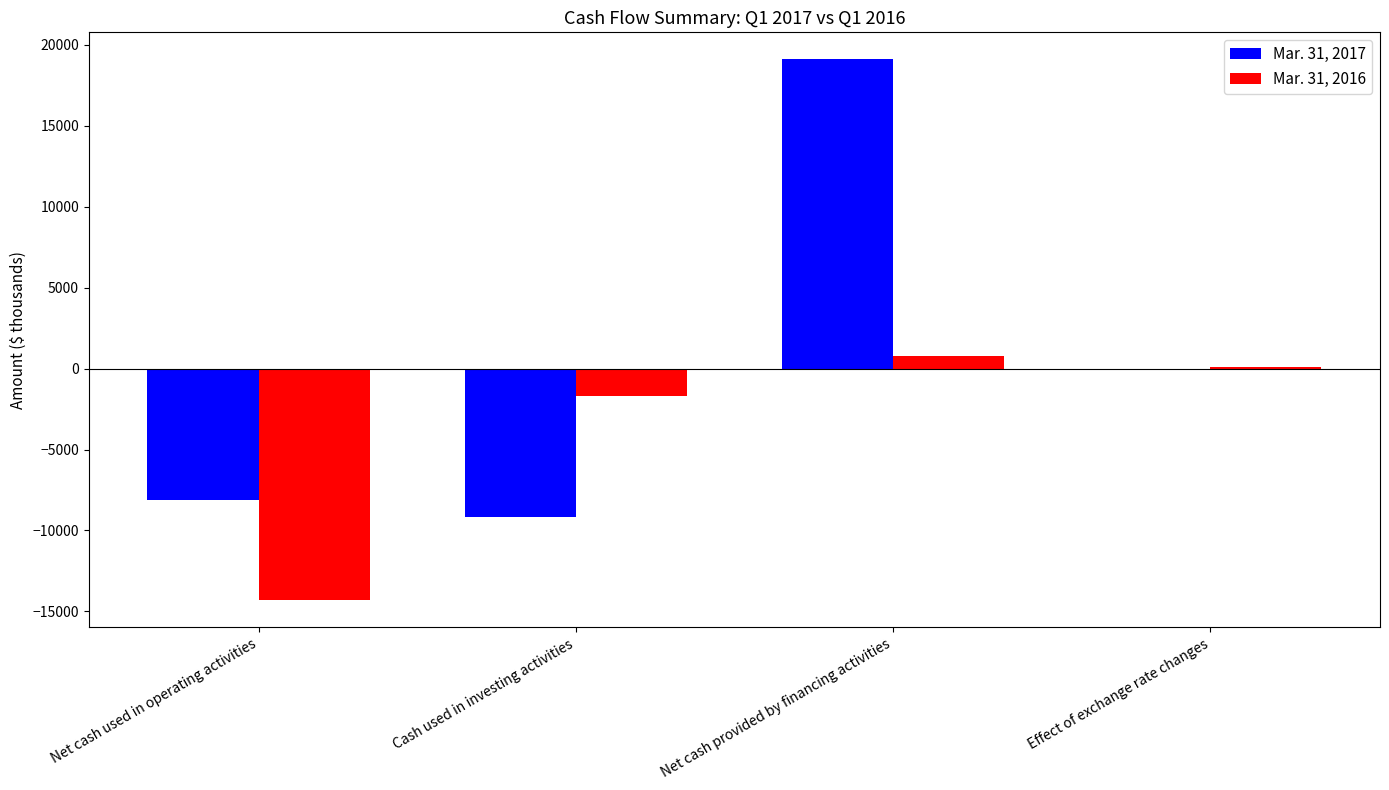

Which series changed the most between Net cash used in operating activities and Net cash provided by financing activities?

Mar. 31, 2017